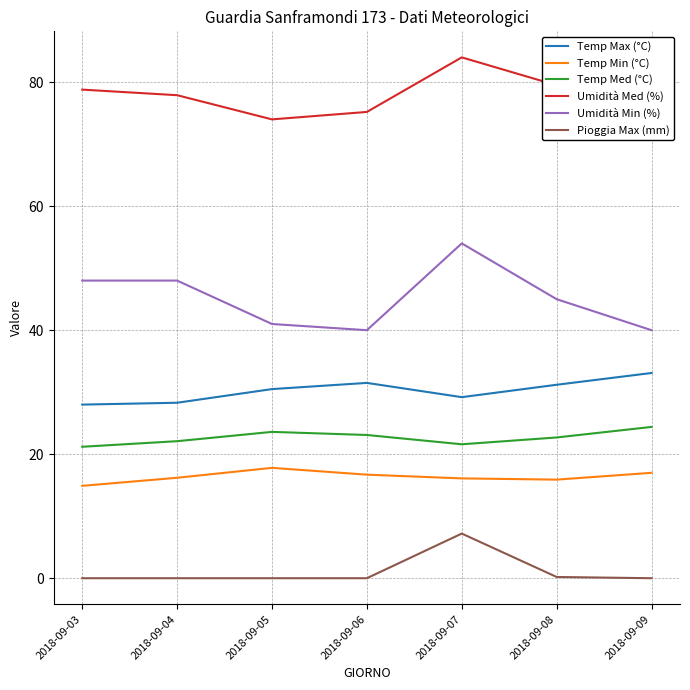

True or false: Temp Min (°C) and Pioggia Max (mm) intersect in this chart.

False